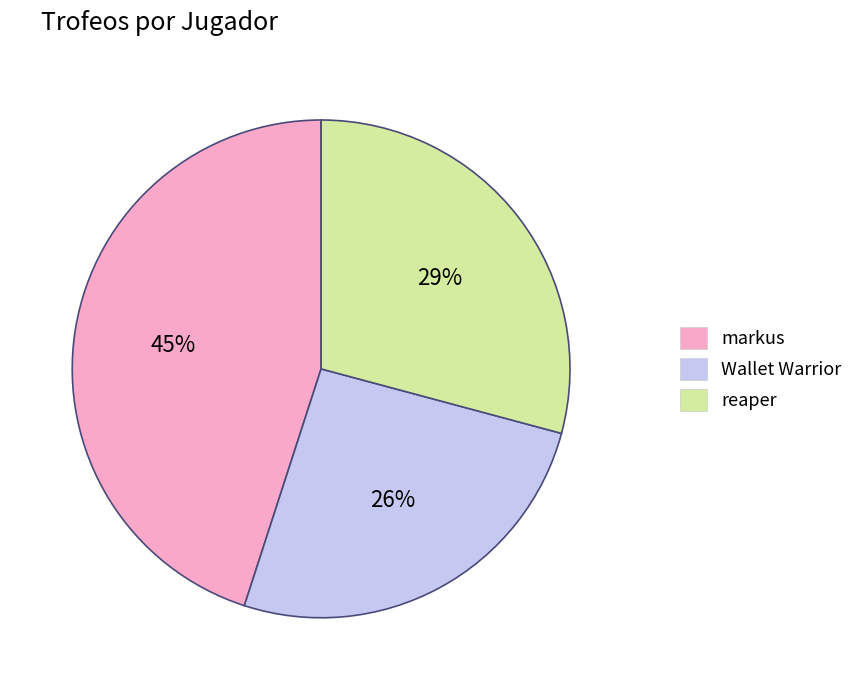

Between Wallet Warrior and markus, which is larger?

markus